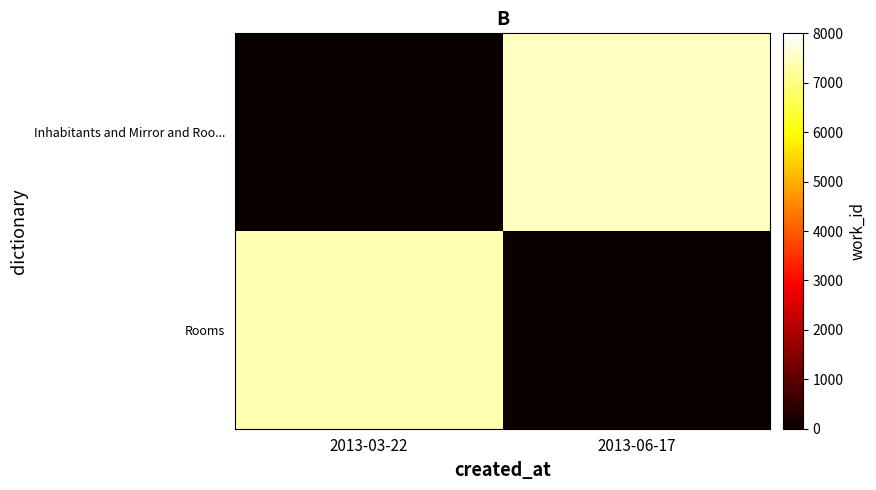

At how many categories does at least one series exceed 5891?

2